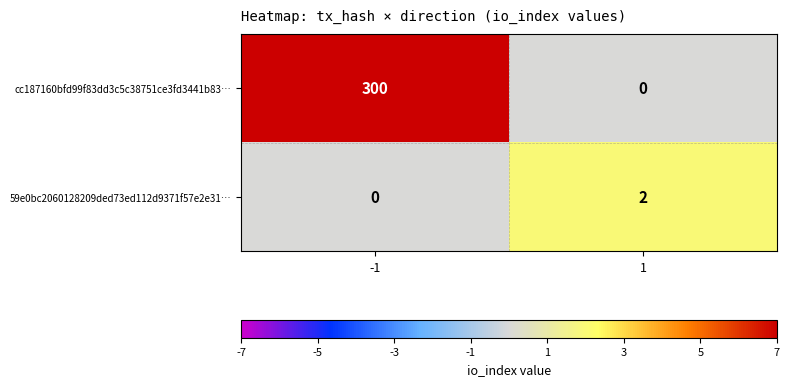

How many distinct data groups are displayed?

2